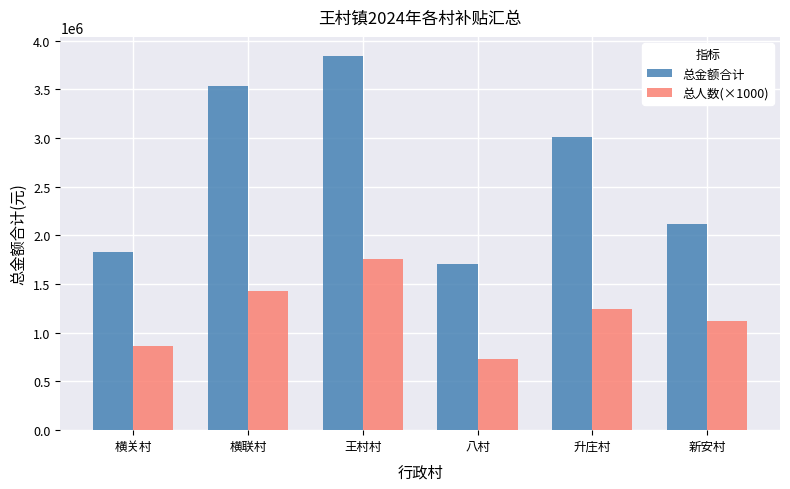

Reading left to right, list all the values displayed in this chart.

总金额合计: 横关村=1826868.1	横联村=3534803.3	王村村=3846504.4	八村=1704046.7	升庄村=3007419.2	新安村=2120937.6
总人数(×1000): 横关村=867000.0	横联村=1428000.0	王村村=1762000.0	八村=732000.0	升庄村=1246000.0	新安村=1123000.0